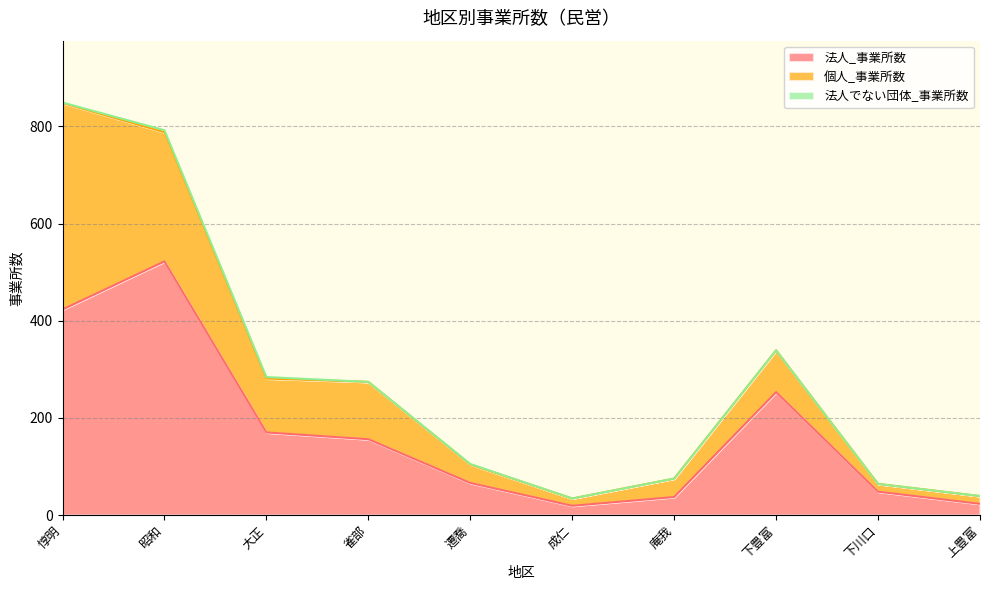

What is the label of the 8th point from the left?

下豊富